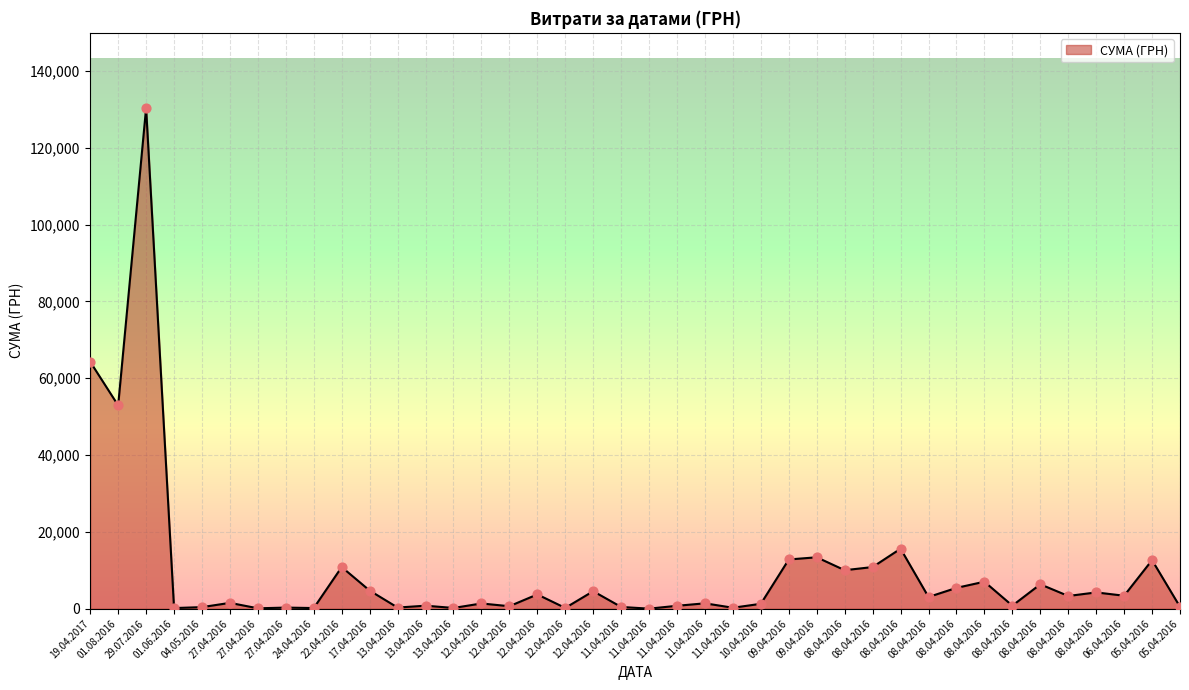

What is the change in value from 12.04.2016 to 08.04.2016?

-1502.8